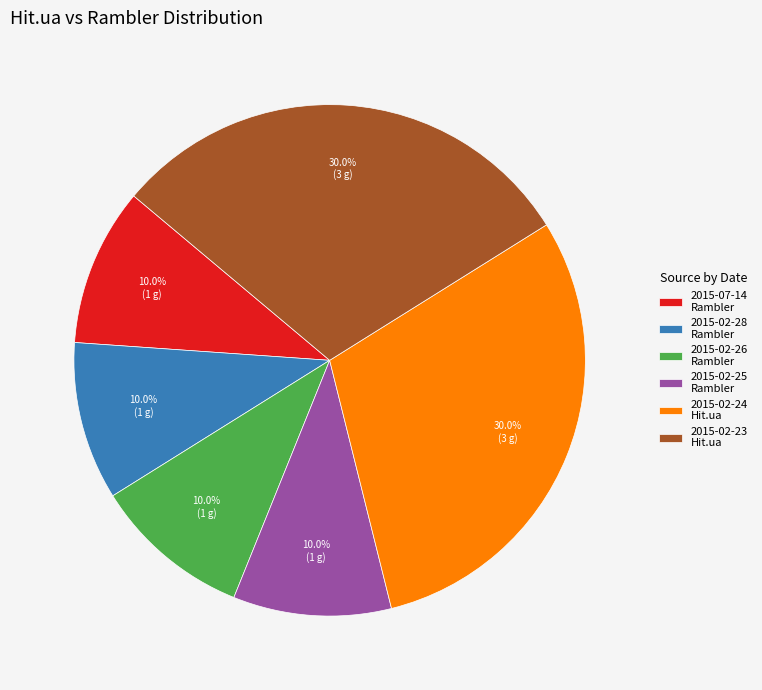

Is there any slice that represents more than half of the pie?

No